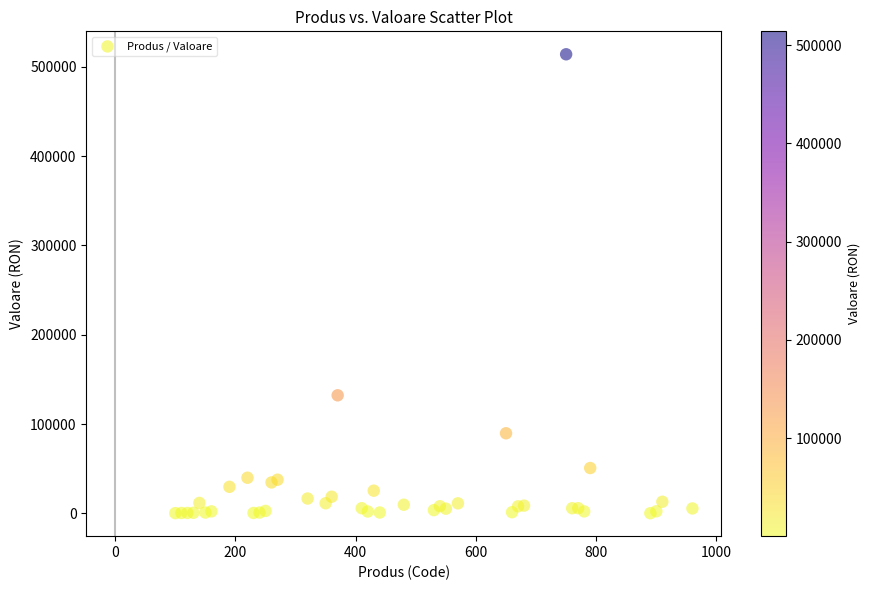

What Y value in the scatter plot is closest to 257054?

132150.0